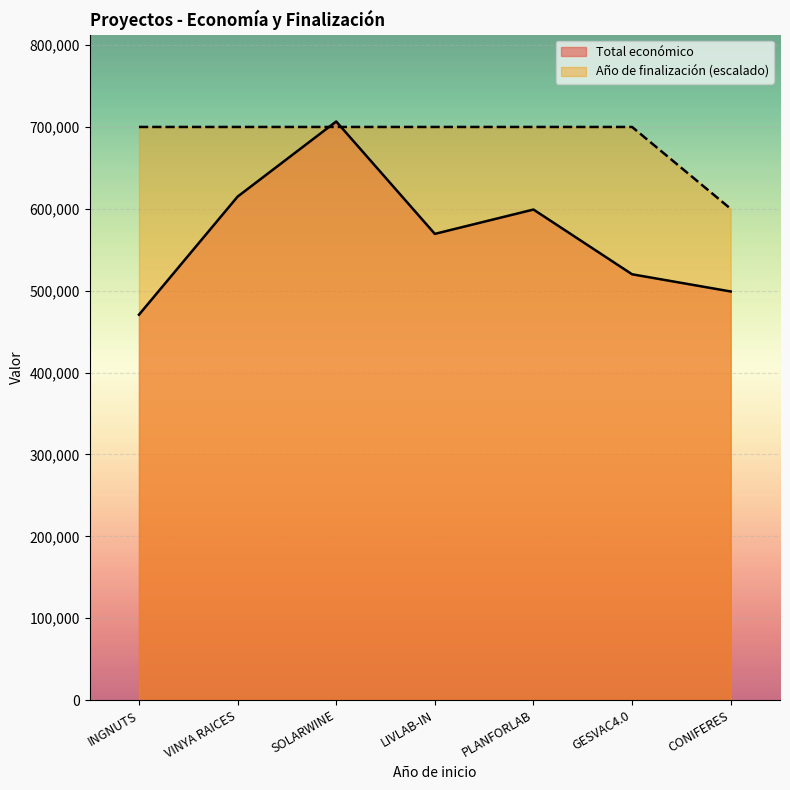

Which category has the highest value in the Año de finalización series?

INGNUTS